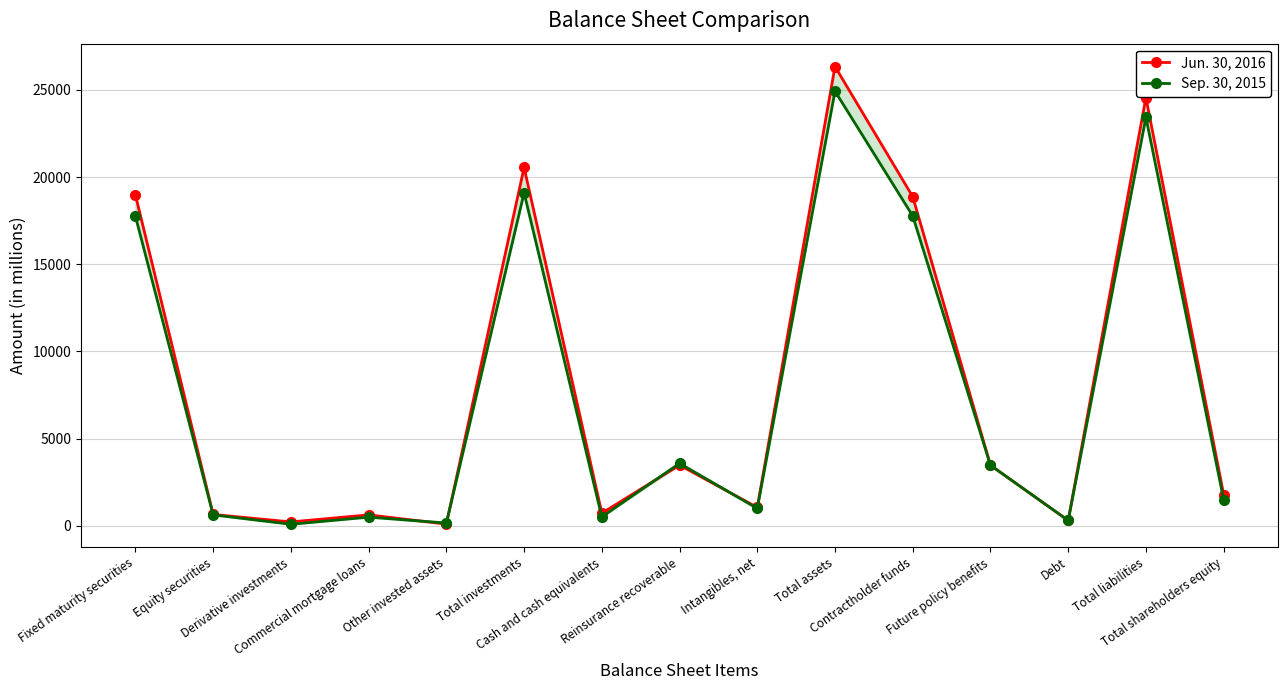

Is it true that Jun. 30, 2016 equals 927 at Equity securities?

False